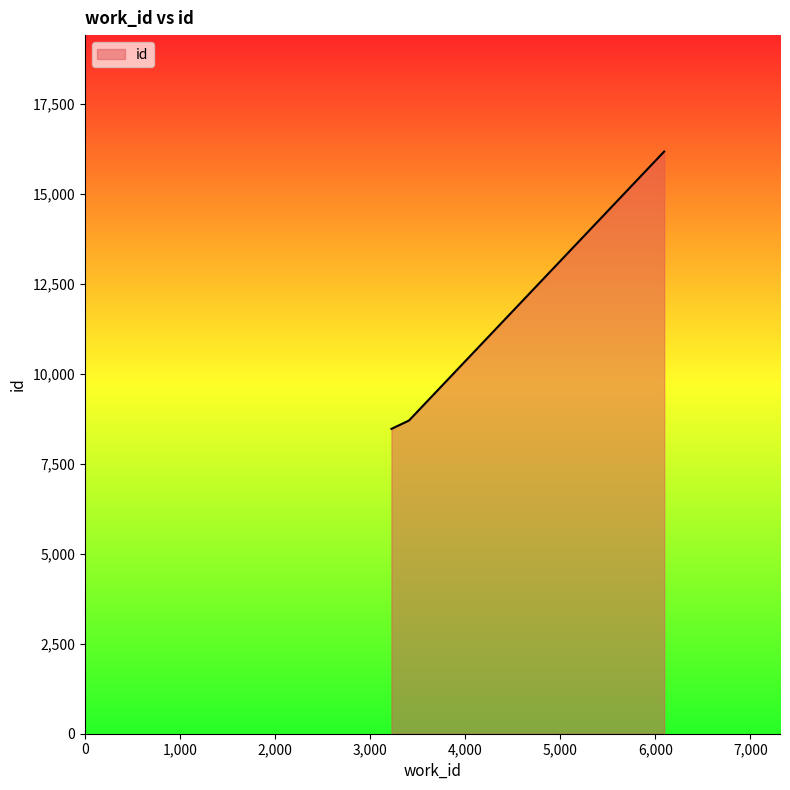

What is the sum of all values?

33342